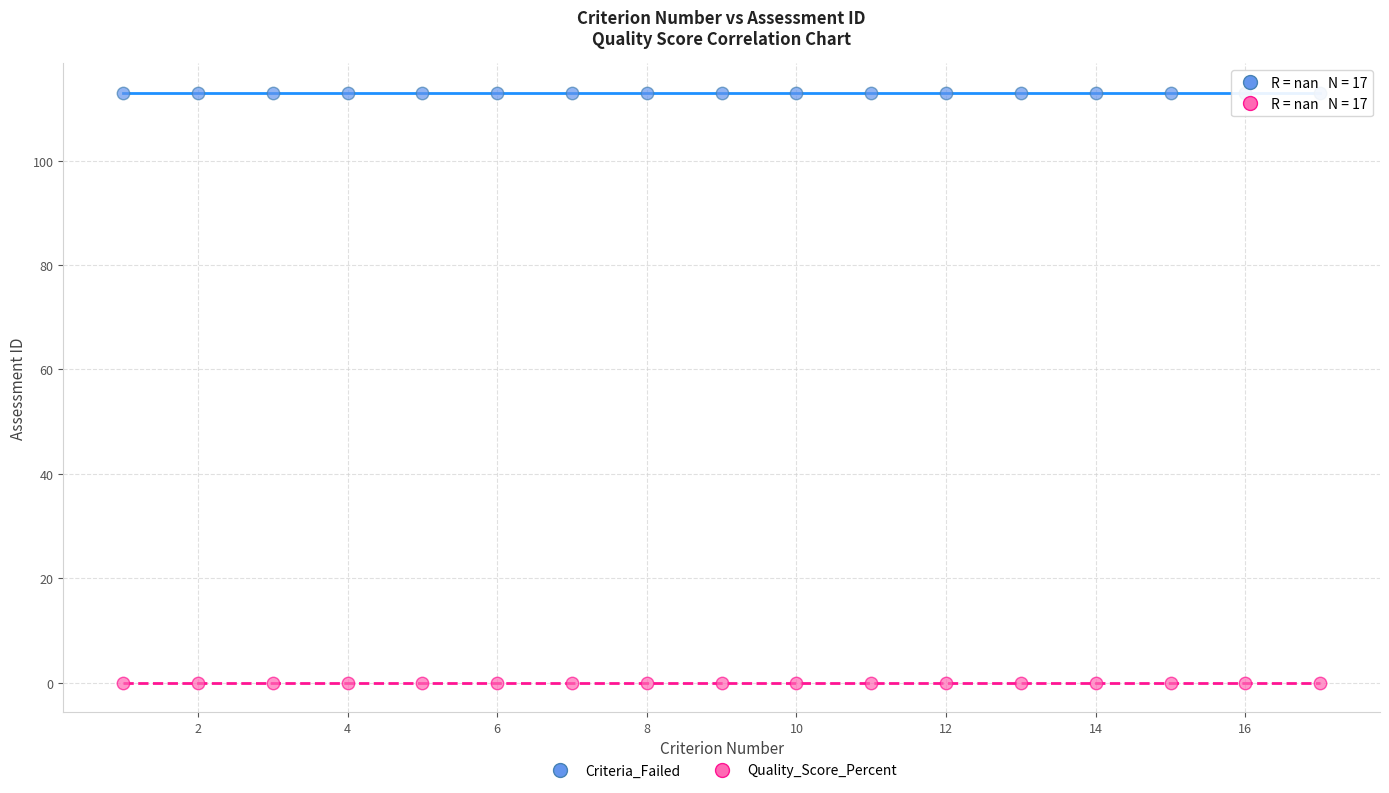

What are all the series names shown in the legend?

Criteria_Failed, Quality_Score_Percent